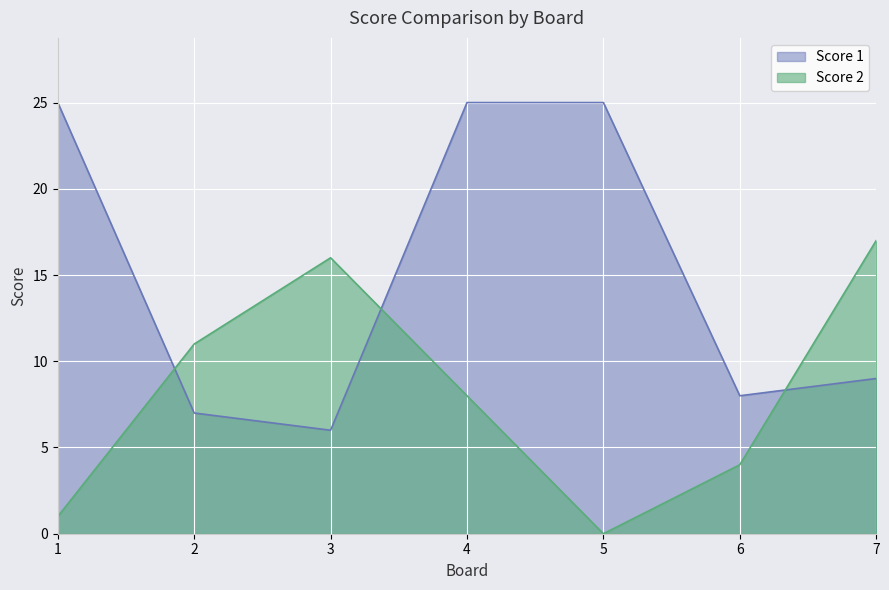

Reading left to right, list all the values displayed in this chart.

Score 1: 1=25	2=7	3=6	4=25	5=25	6=8	7=9
Score 2: 1=1	2=11	3=16	4=8	5=0	6=4	7=17